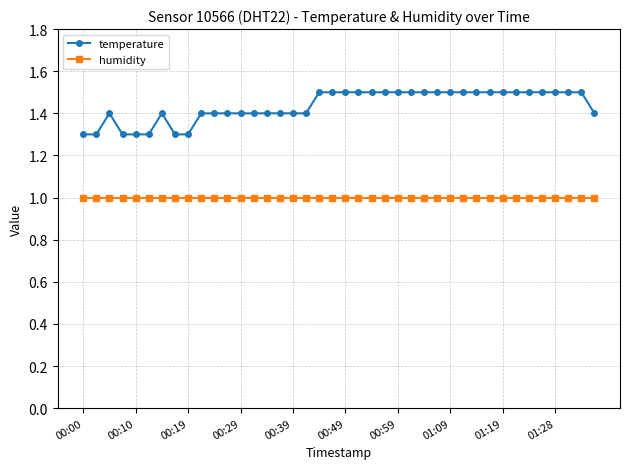

True or false: humidity and temperature cross at least once.

False